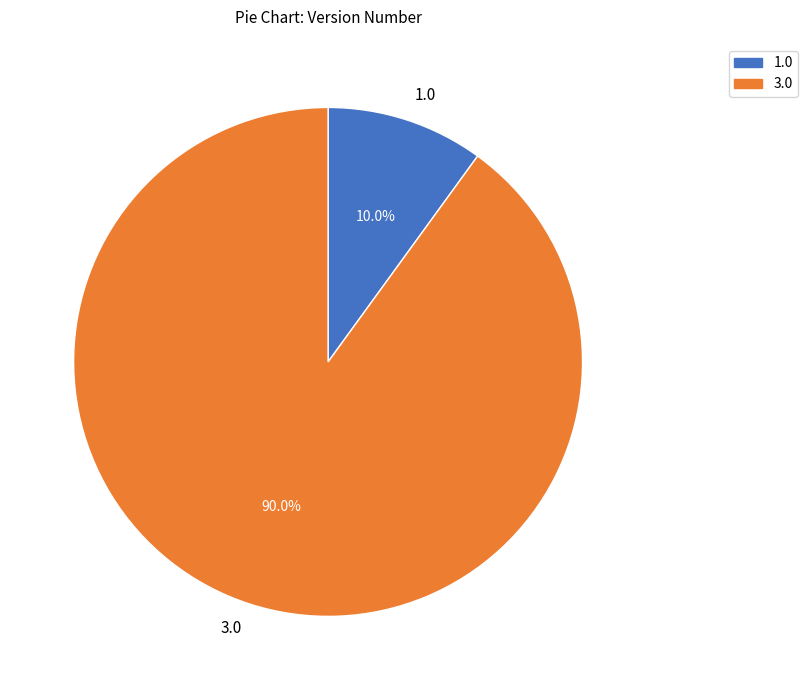

To the nearest percent, what is the difference between the largest and smallest slice percentages?

80%